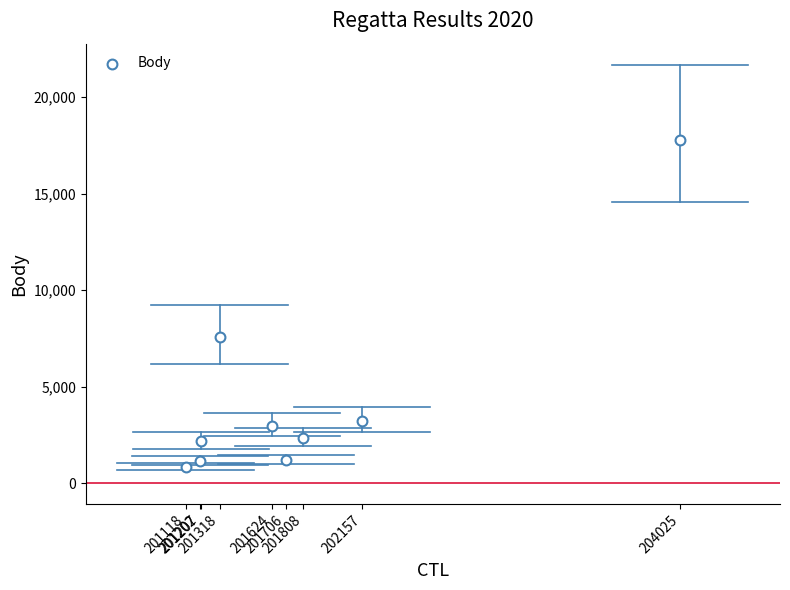

What Y value in the scatter plot is closest to 9307?

7551